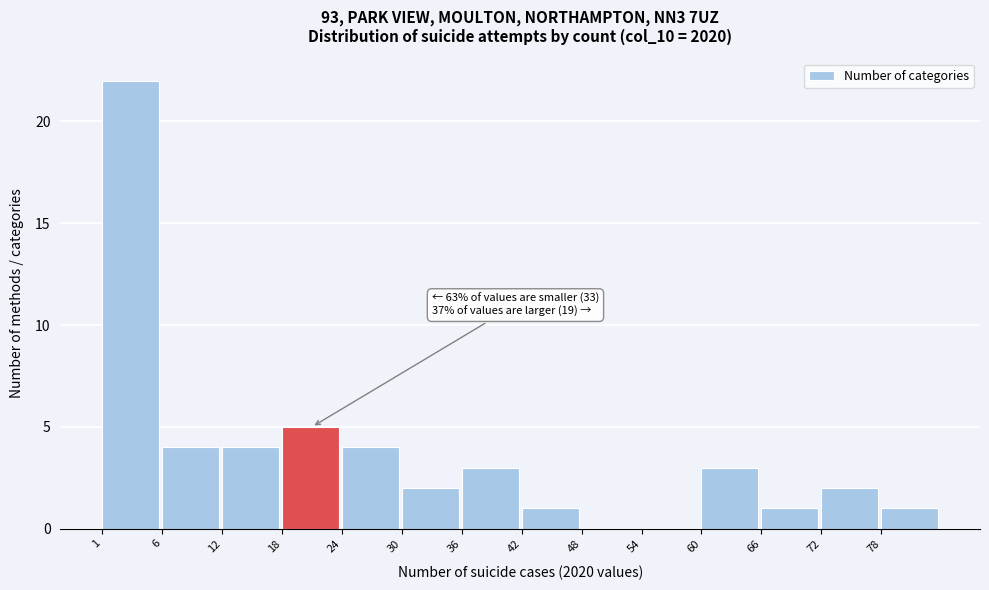

Reading left to right, list all the values displayed in this chart.

1=22	6=4	12=4	18=5	24=4	30=2	36=3	42=1	48=0	54=0	60=3	66=1	72=2	78=1